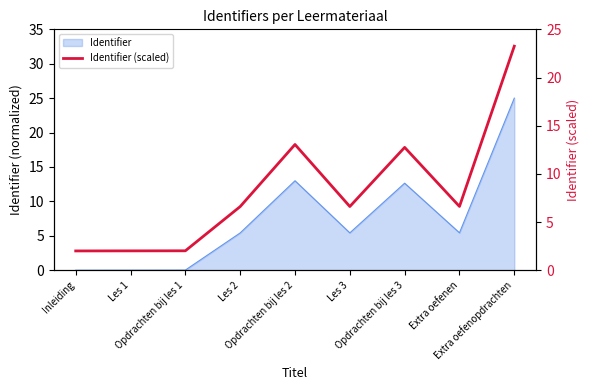

The value at Les 1 is 1.0. True or false?

False